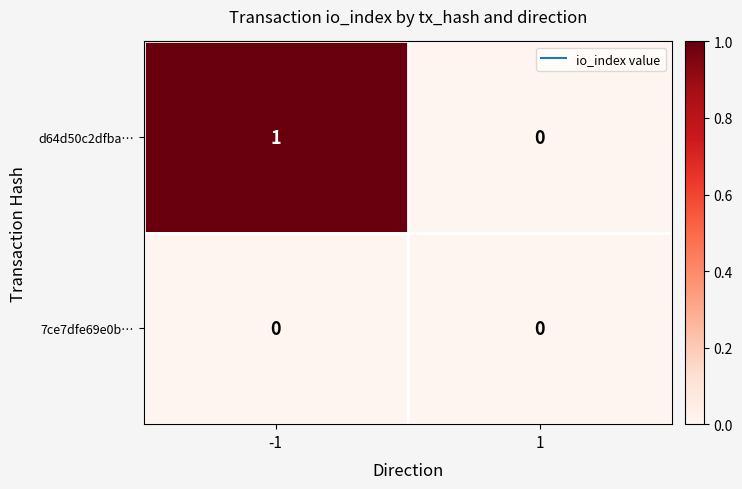

Which series changed the most between -1 and 1?

d64d50c2dfba…